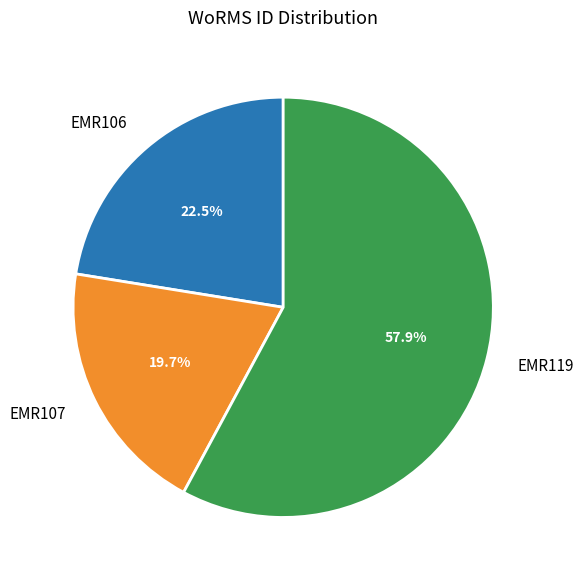

What is the ratio of the value at EMR119 to the value at EMR106?

2.6